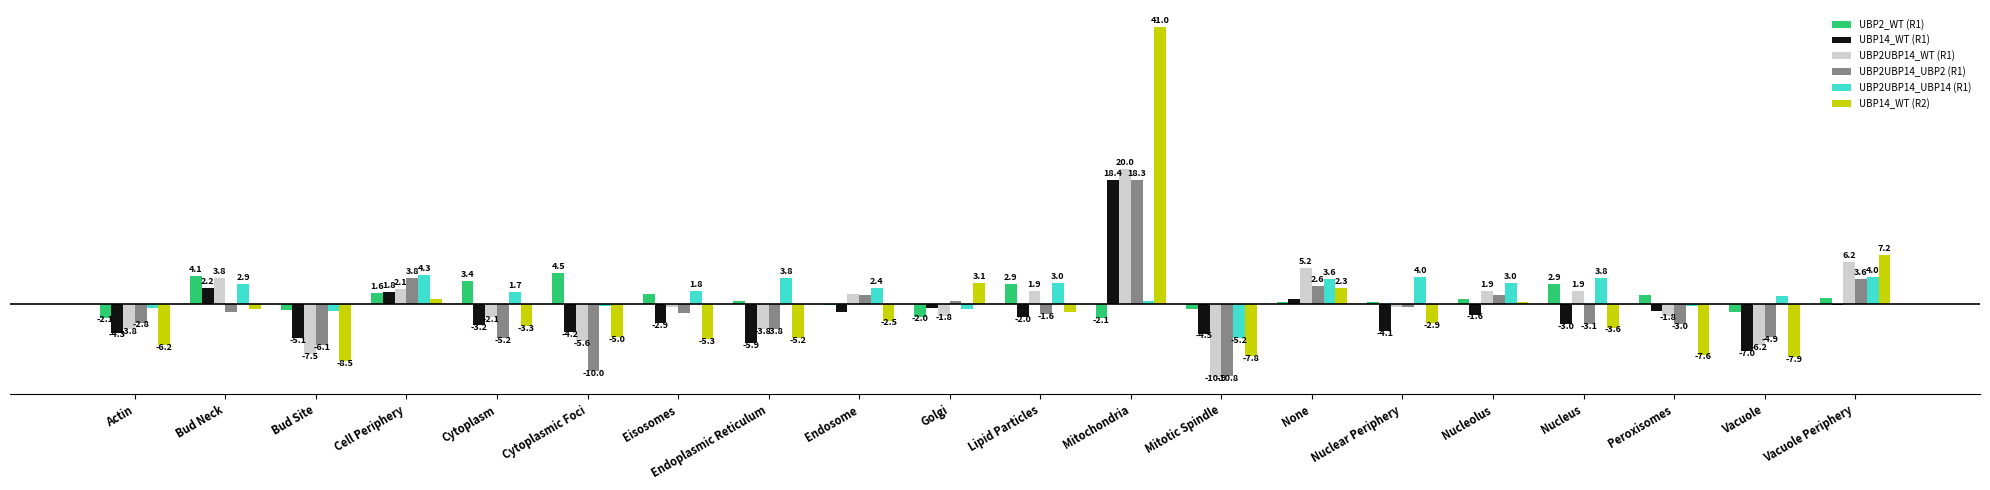

Between Actin and Bud Neck, which series saw the biggest shift?

UBP2UBP14_WT (R1)